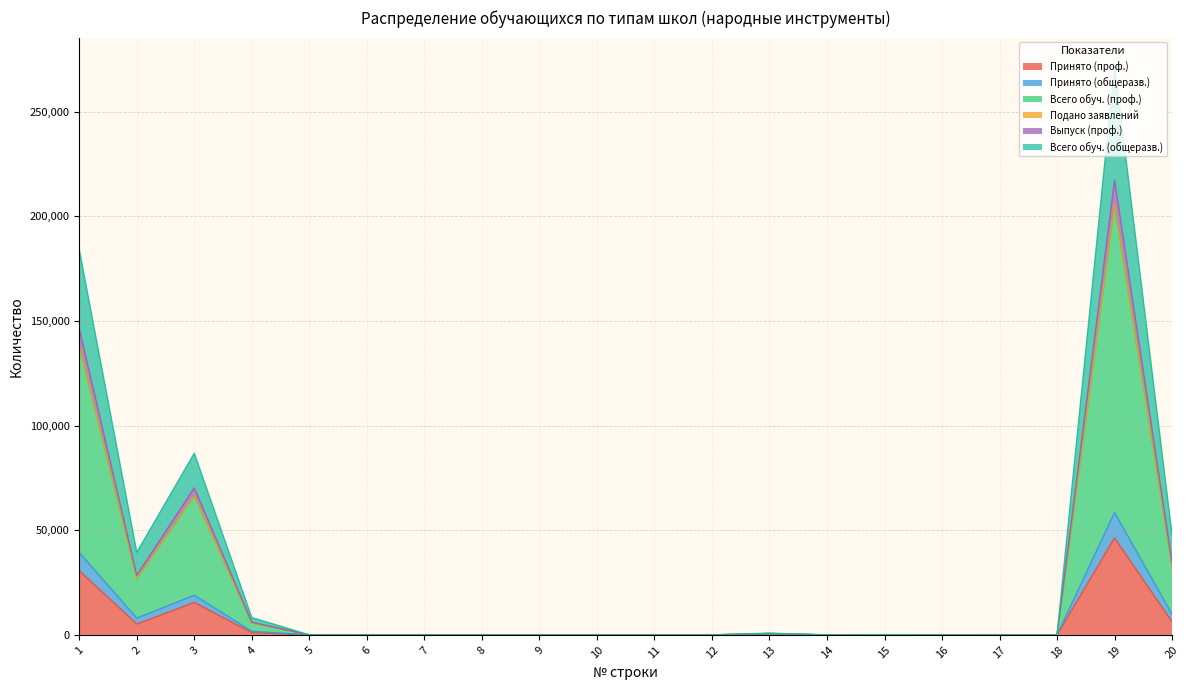

True or false: Всего обуч. (проф.) and Выпуск (проф.) cross at least once.

False